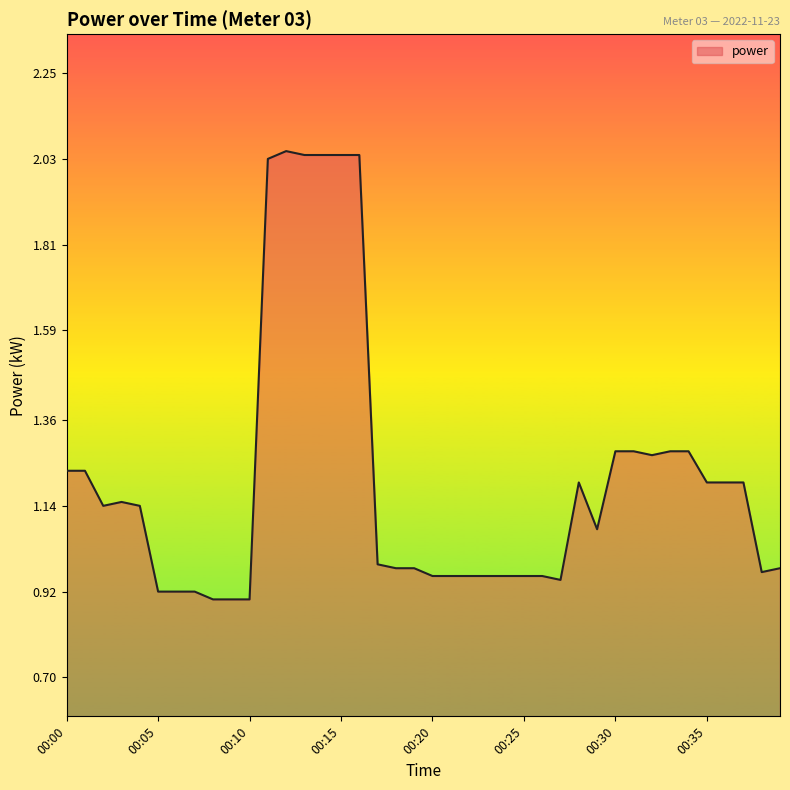

What is the value of the 17th point from the left?

2.0